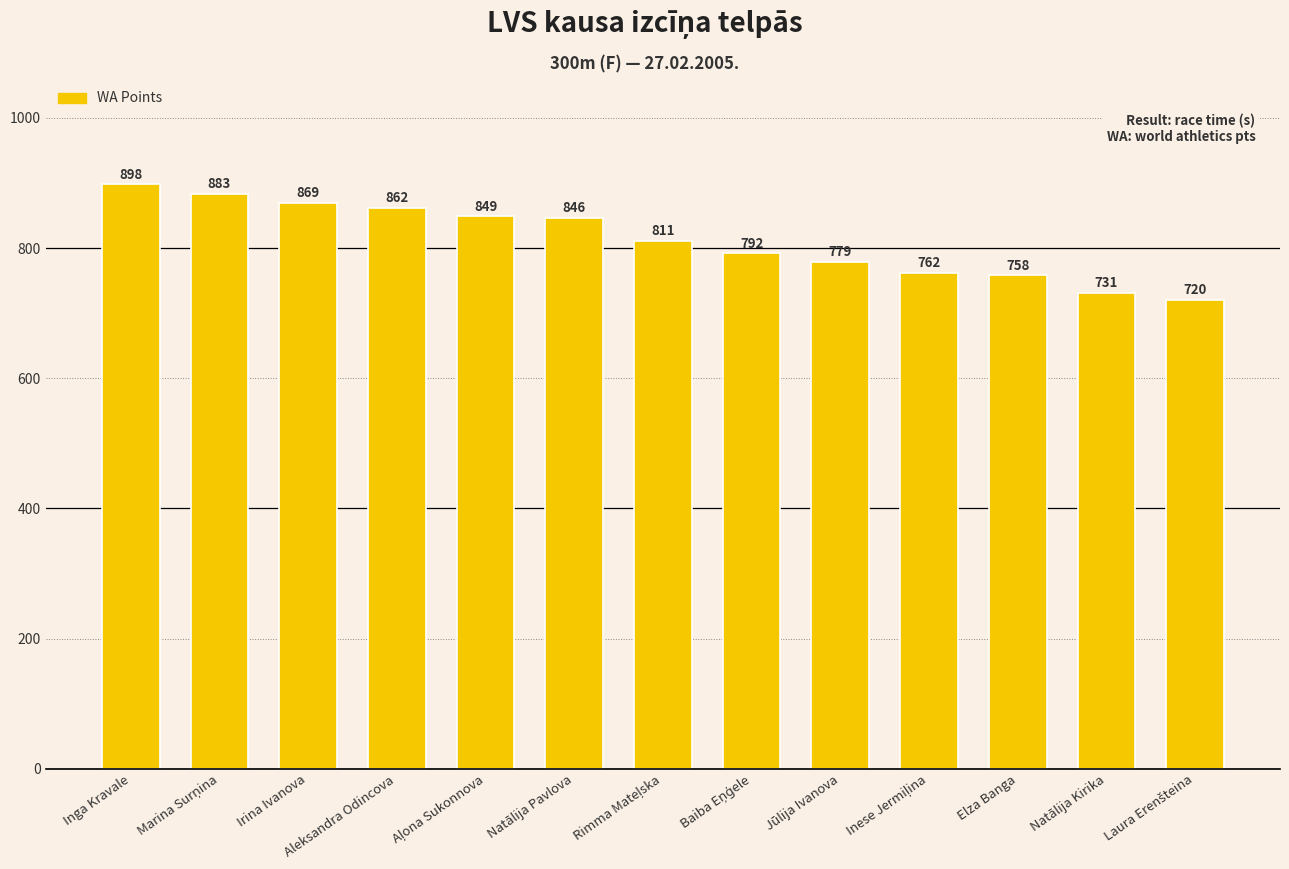

What is the difference between the maximum and minimum values?

178